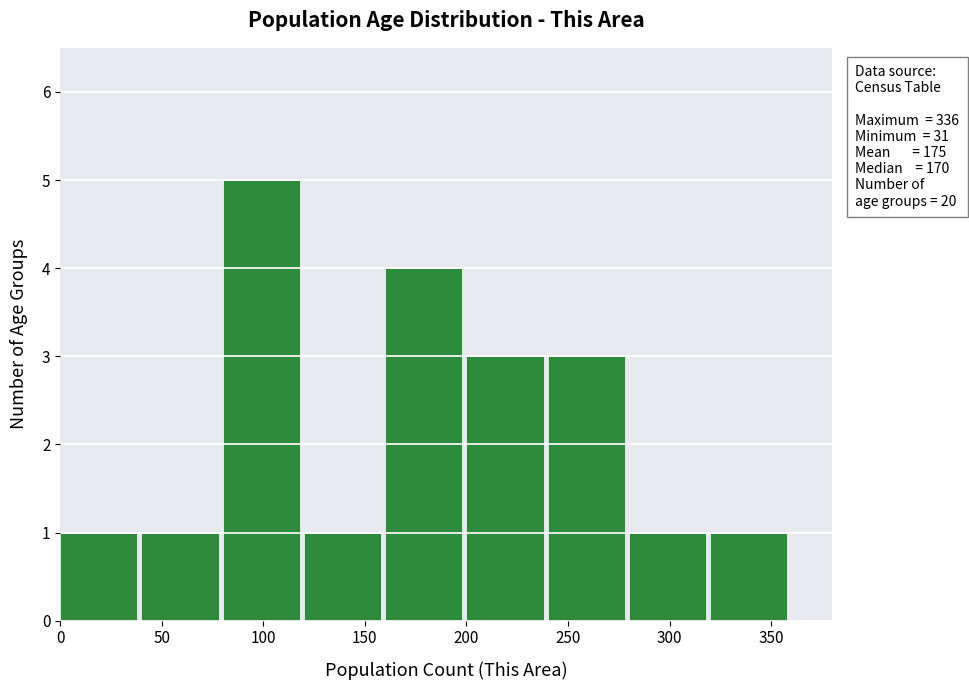

Which range on the x-axis has the tallest bar?

80 to 120